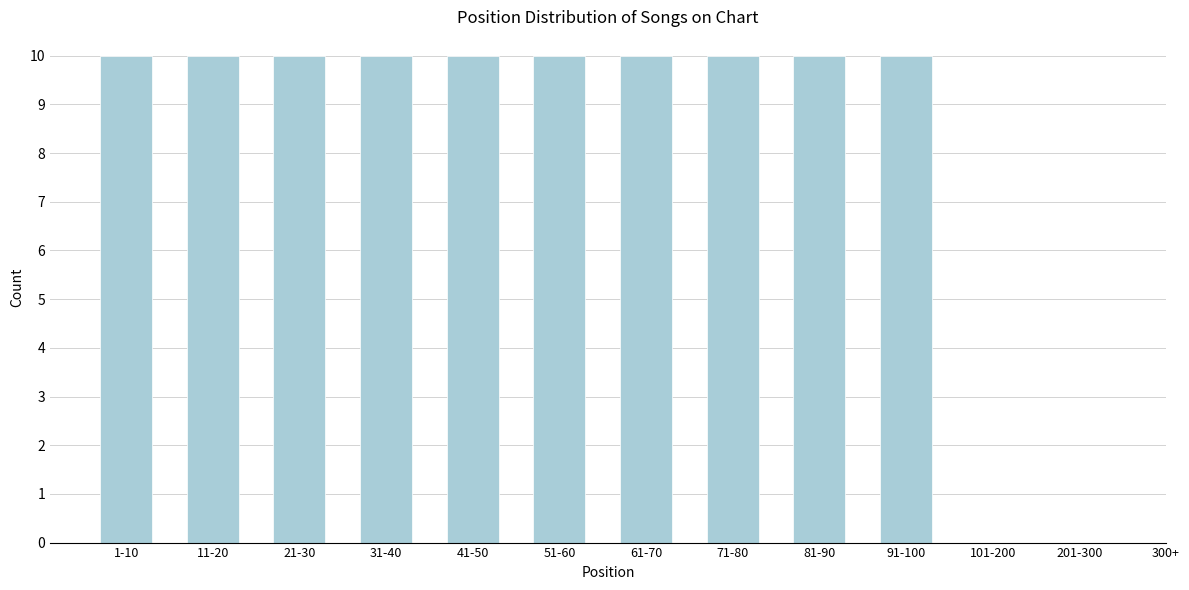

Reading right to left, what are all the values shown in this chart?

201-300=0	101-200=0	91-100=10	81-90=10	71-80=10	61-70=10	51-60=10	41-50=10	31-40=10	21-30=10	11-20=10	1-10=10